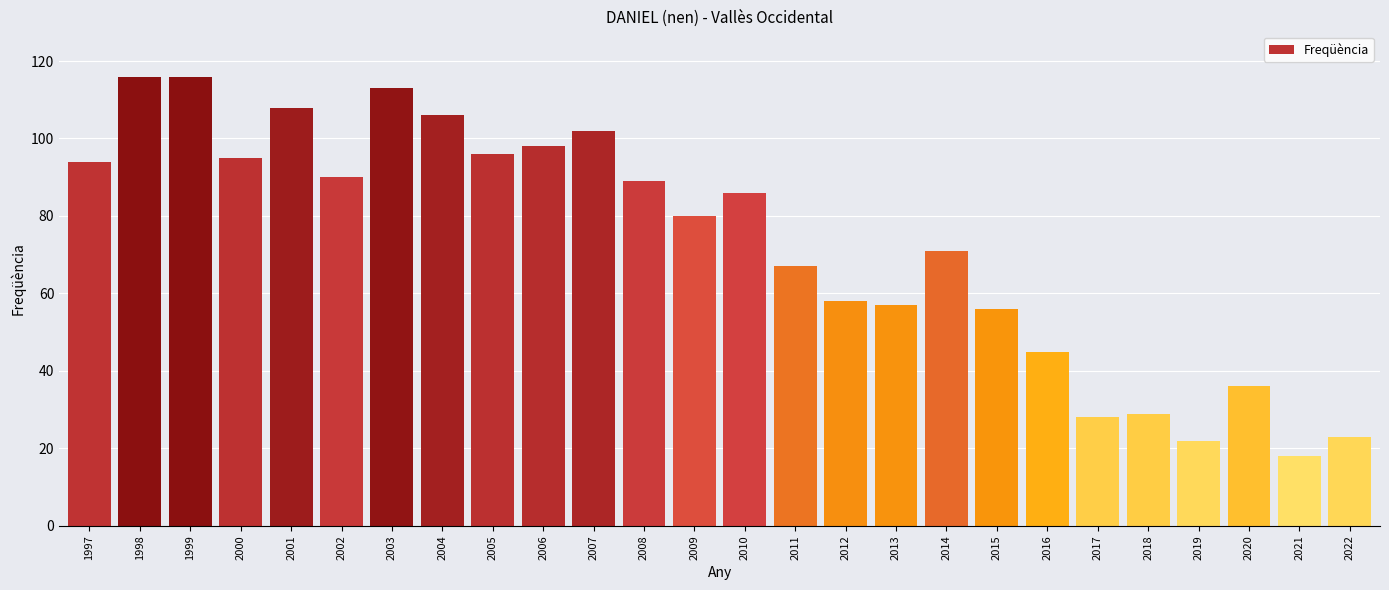

Where does the data first go above 86?

1997